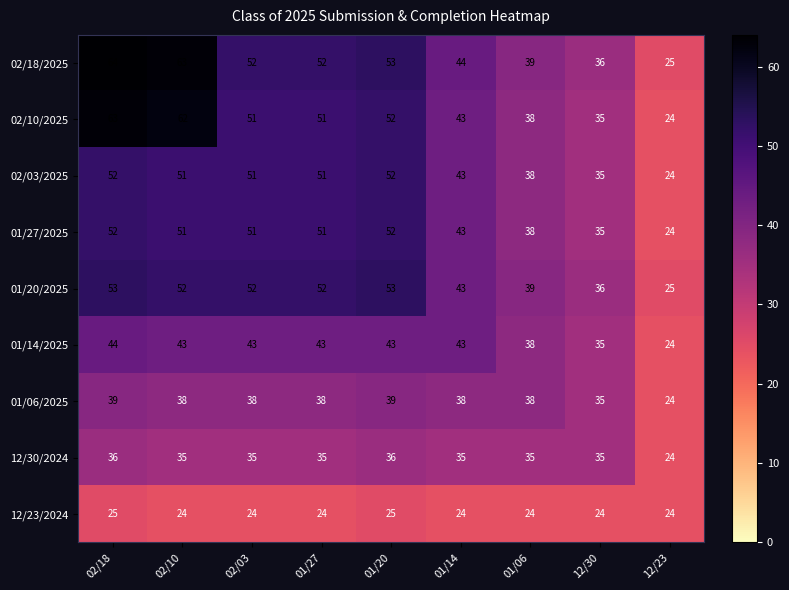

Read the 02/10/2025 value at 01/14.

43